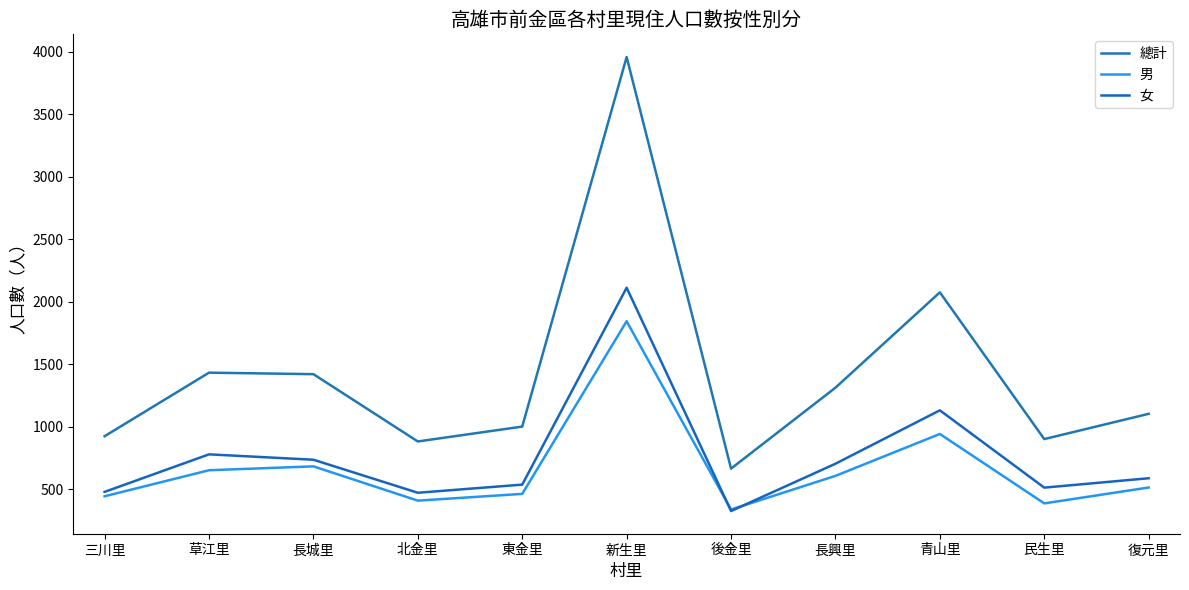

Is it true that 總計 equals 1002 at 東金里?

True